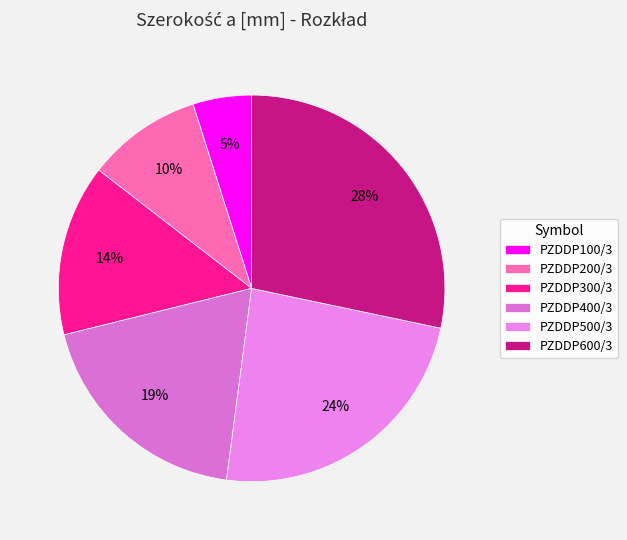

To the nearest percent, what is the average slice percentage?

17%